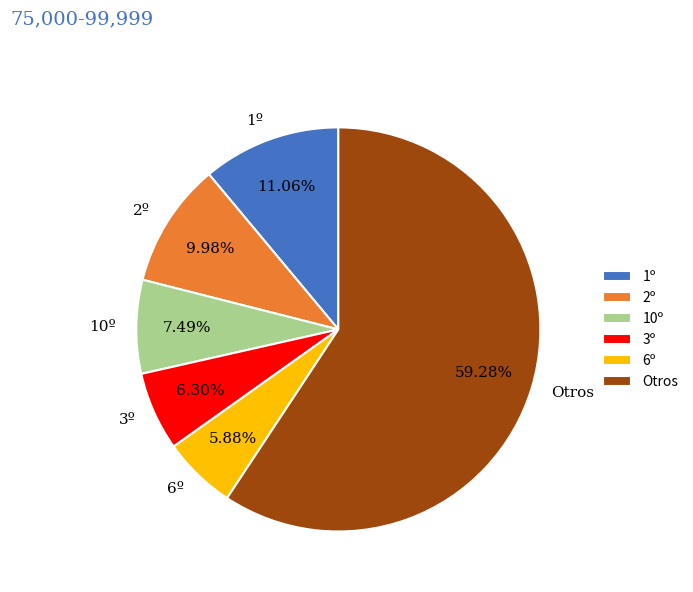

True or false: 10º accounts for 7% of the total.

True